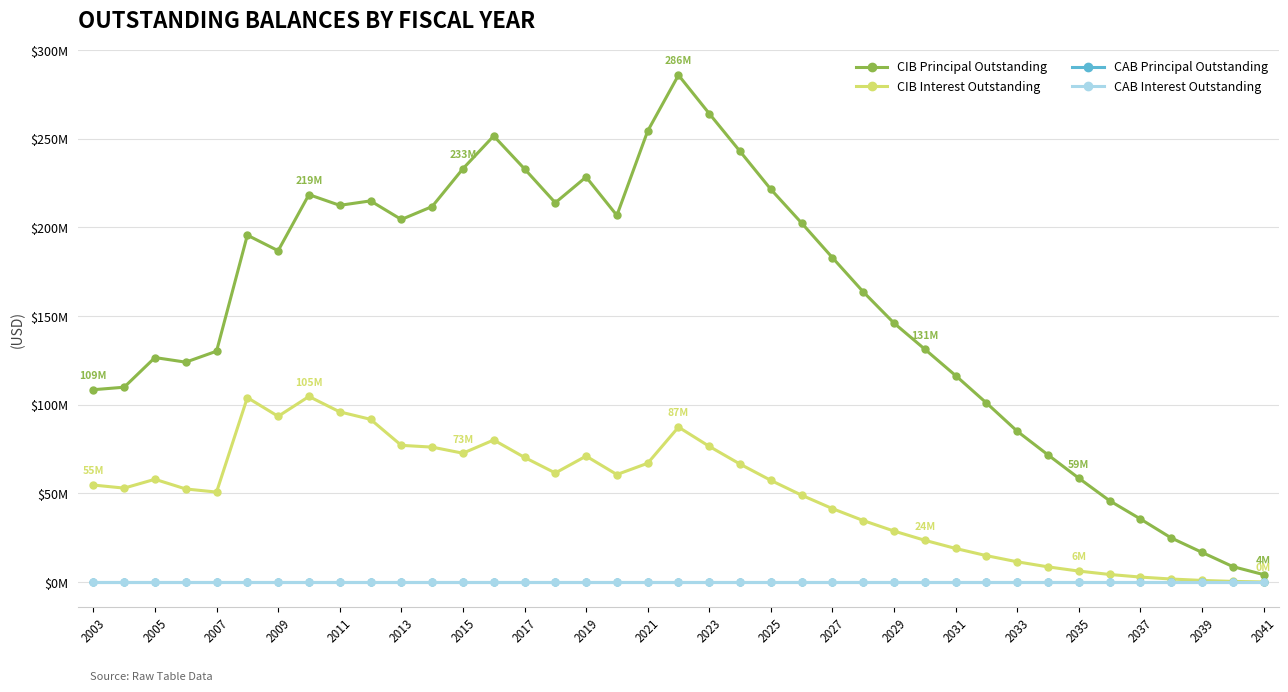

True or false: CIB Principal Outstanding and CAB Principal Outstanding cross at least once.

False